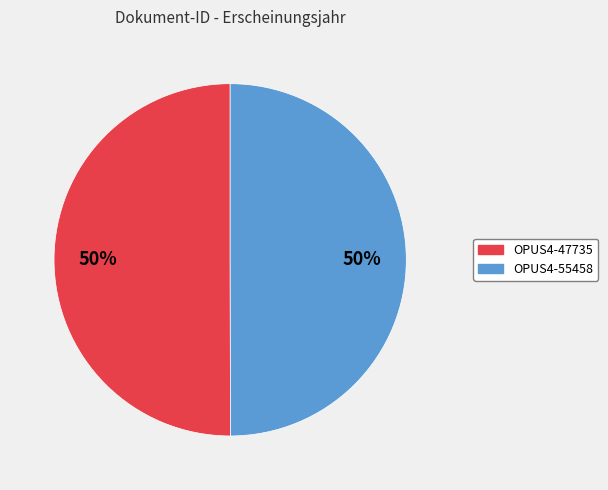

To the nearest percent, what portion does OPUS4-55458 represent?

50%